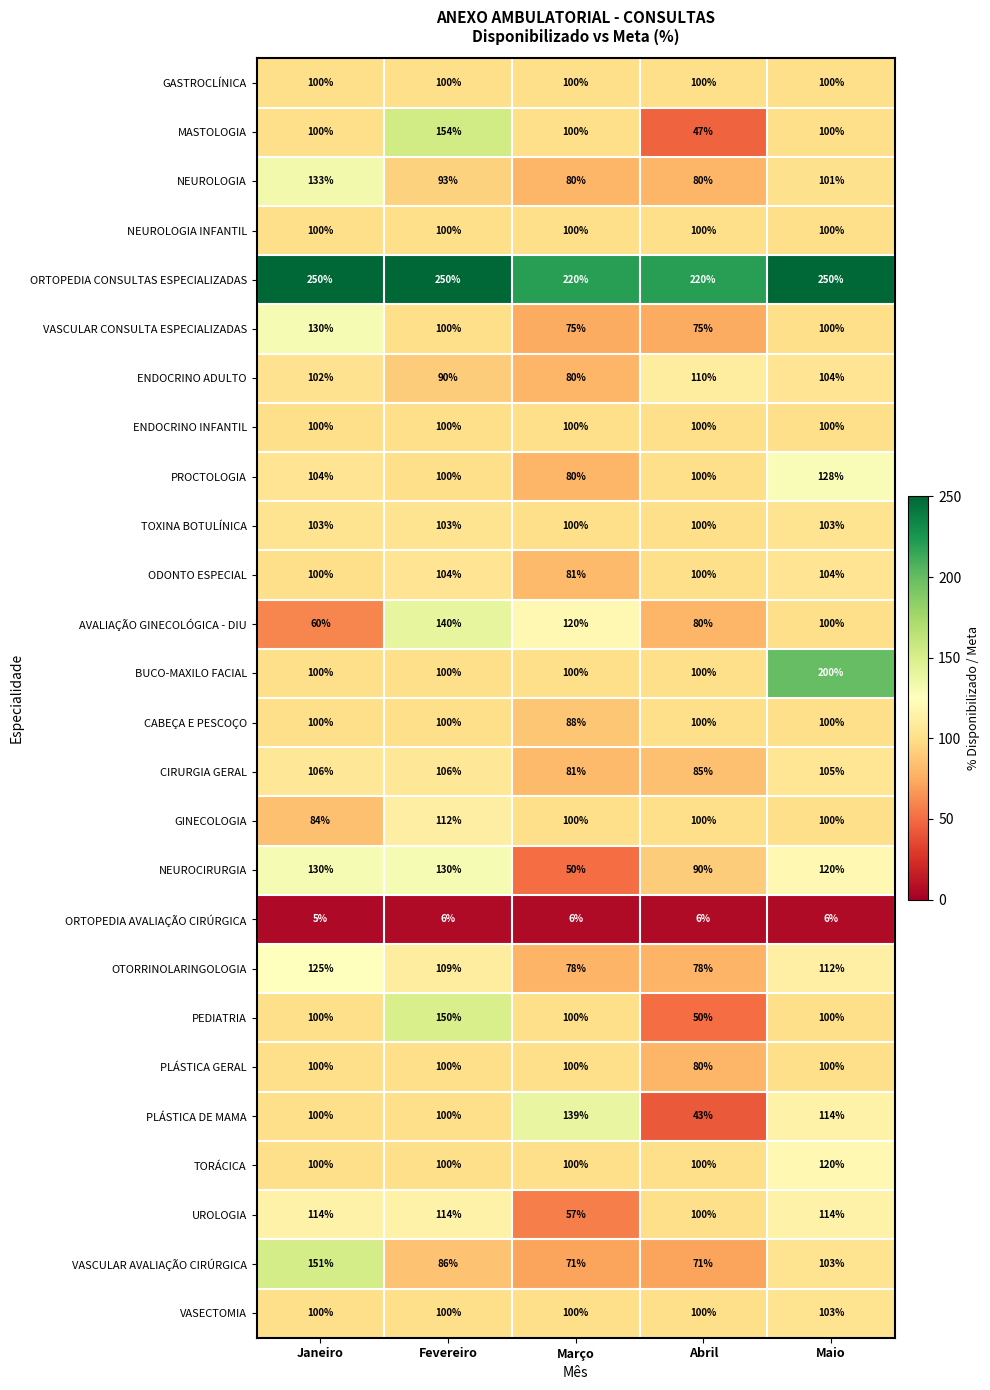

At which category is the sum across all series the highest?

Maio